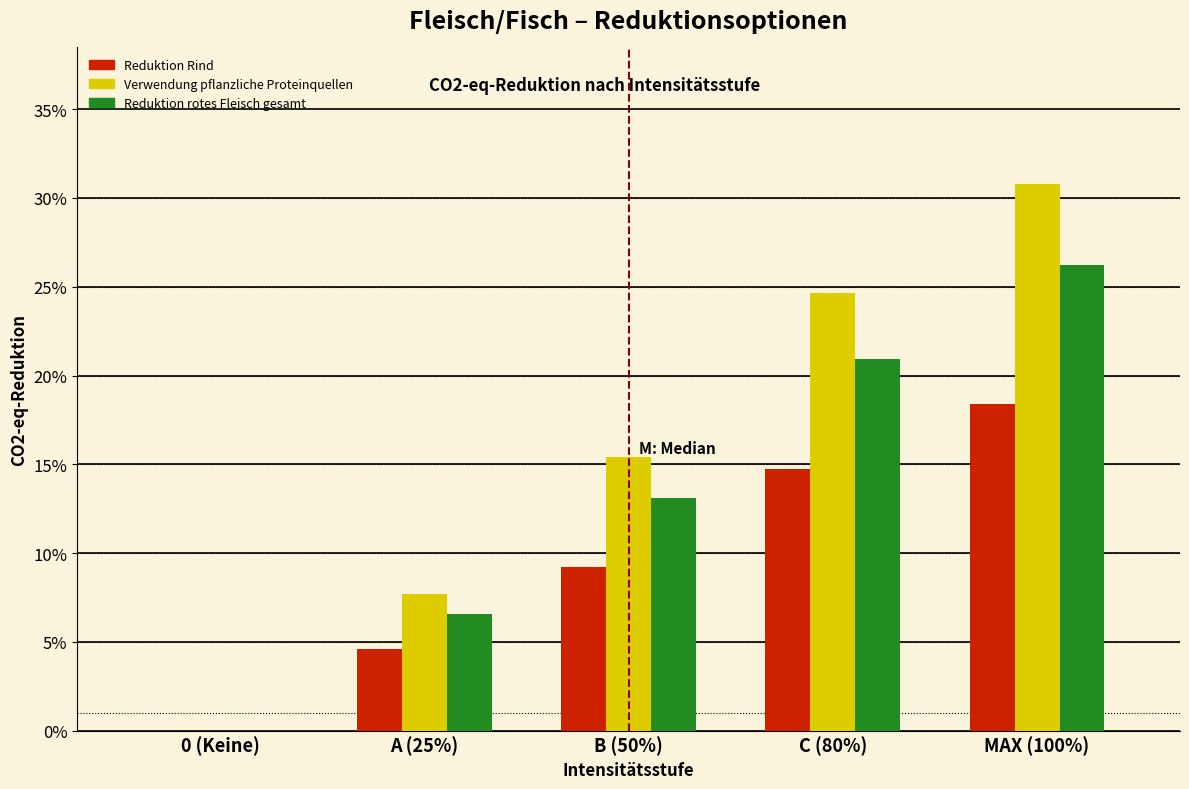

What are all the series names shown in the legend?

Reduktion Rind, Verwendung pflanzliche Proteinquellen, Reduktion rotes Fleisch gesamt